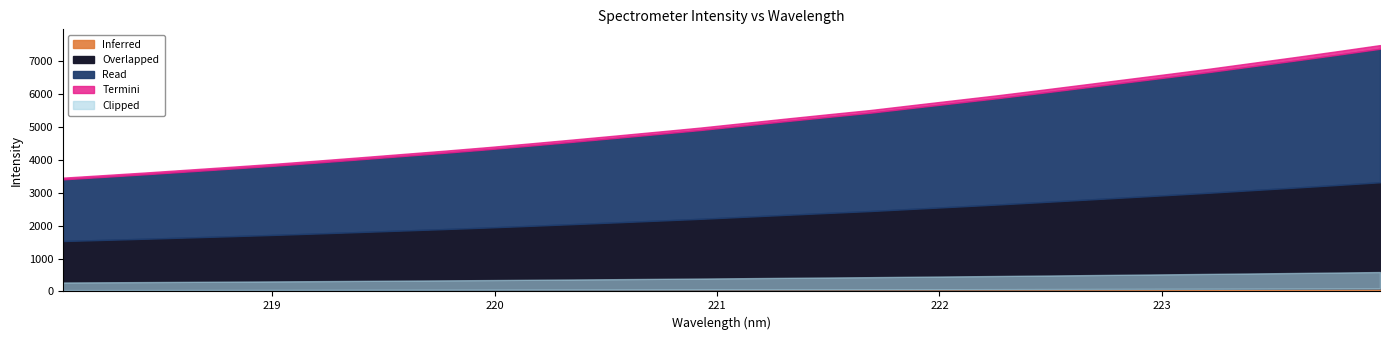

Rank the categories by value from highest to lowest.

223.9802, 223.7895, 223.5987, 223.408, 223.2172, 223.0264, 222.8355, 222.6447, 222.4538, 222.263, 222.0721, 221.8812, 221.6902, 221.4993, 221.3083, 221.1174, 220.9264, 220.7354, 220.5444, 220.3533, 220.1623, 219.9712, 219.7801, 219.589, 219.3979, 219.2067, 219.0156, 218.8244, 218.6332, 218.442, 218.2508, 218.0596